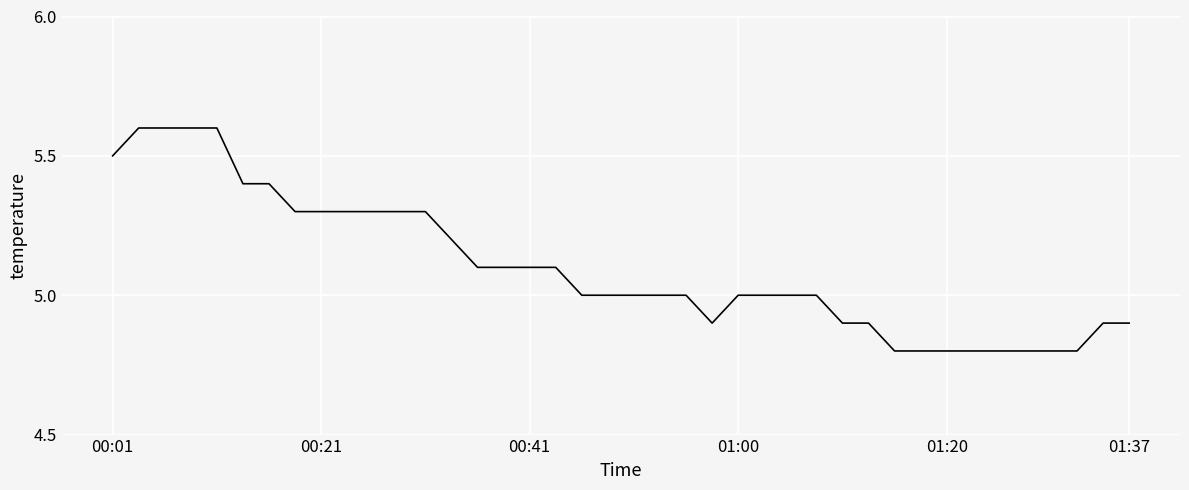

What is the maximum value shown in the chart?

5.6